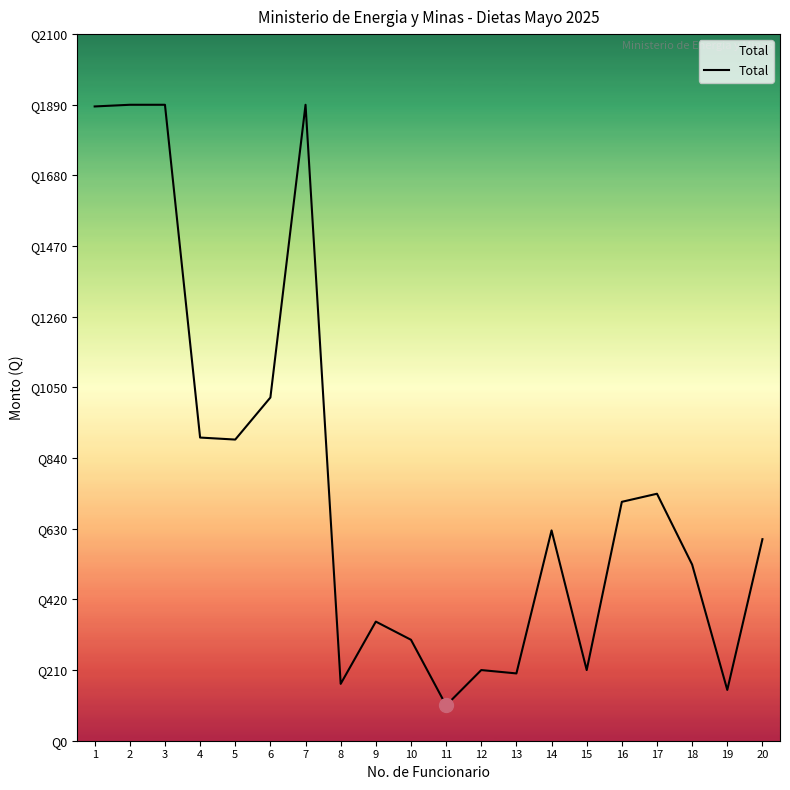

How many interior local peaks (higher than both neighbors) does the data have?

5